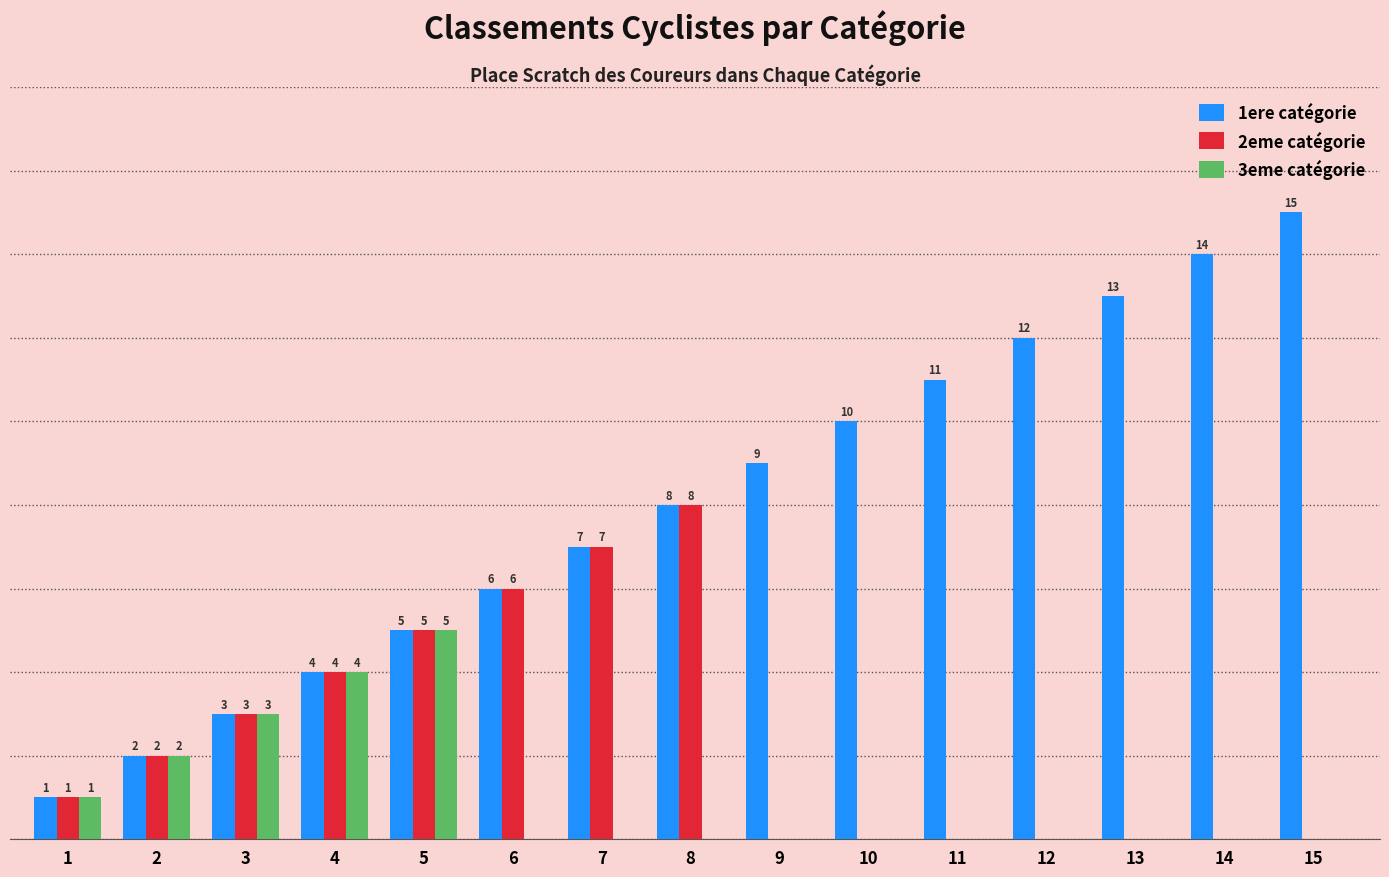

Which series has the largest total across all categories?

1ere catégorie